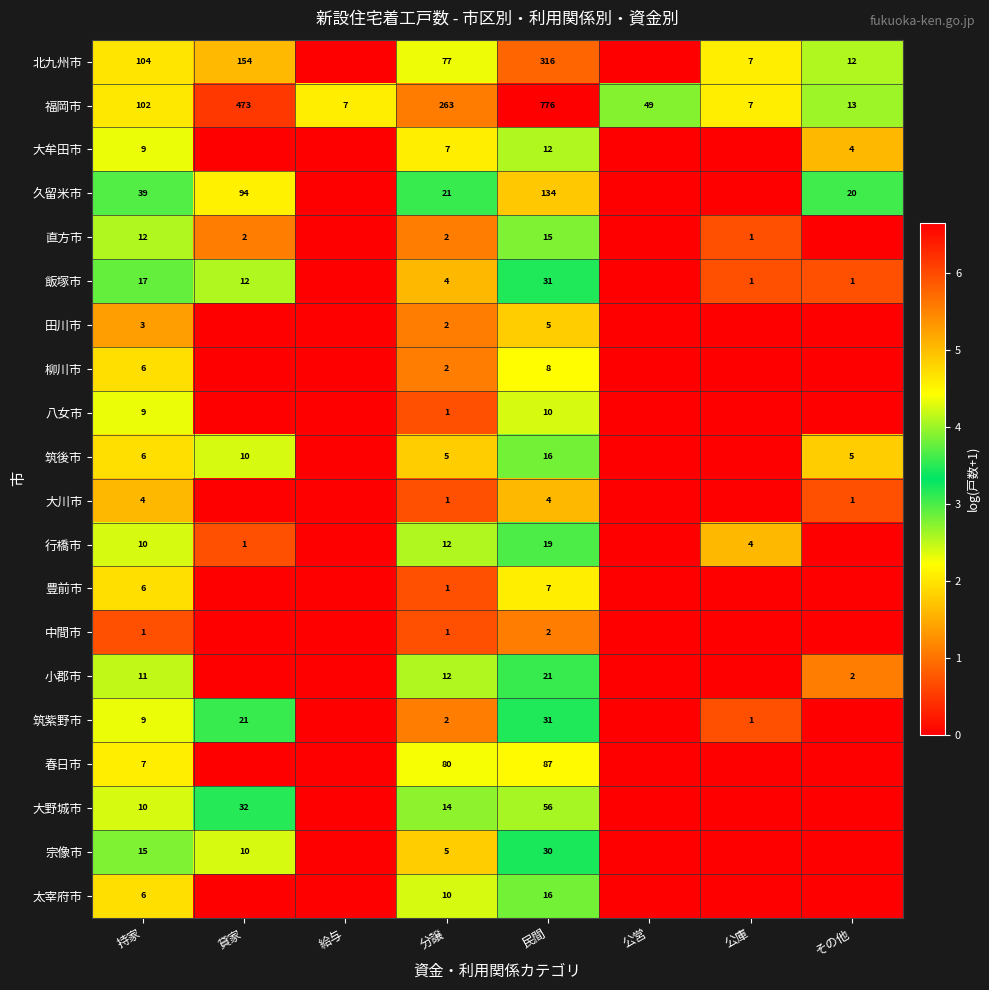

What is the total value across all series at 民間?

1596